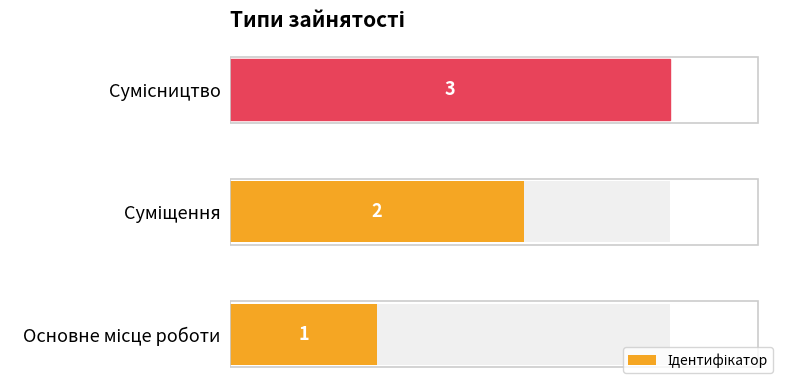

Which has a higher value, Основне місце роботи or Сумісництво?

Сумісництво